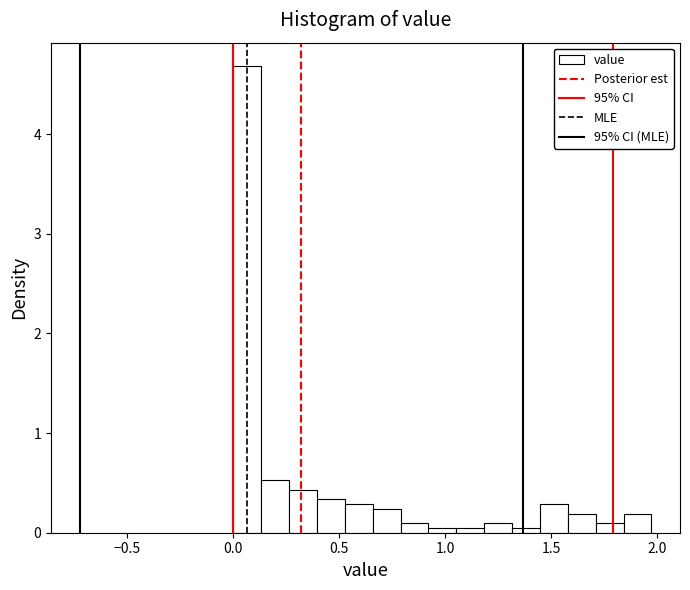

Around what value on the x-axis is the tallest bar? Give the approximate position of its centre, as read against the axis.

0.05